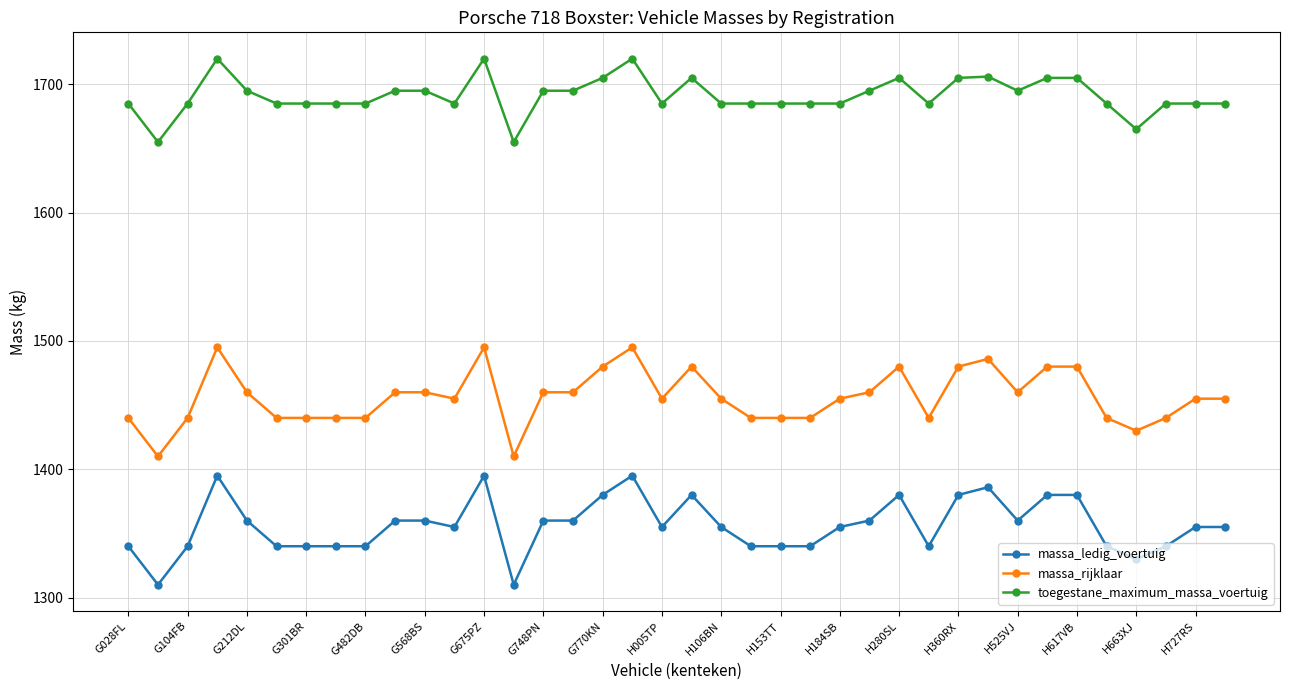

True or false: massa_ledig_voertuig has more than 2 points higher than both neighbors.

True